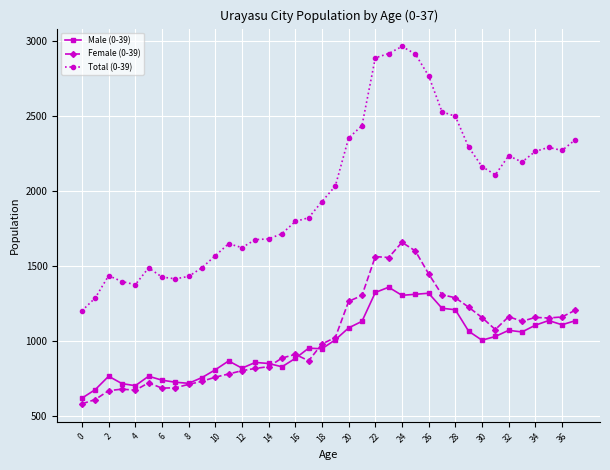

What is the difference between the maximum and minimum values in the Total (0-39) series?

1761